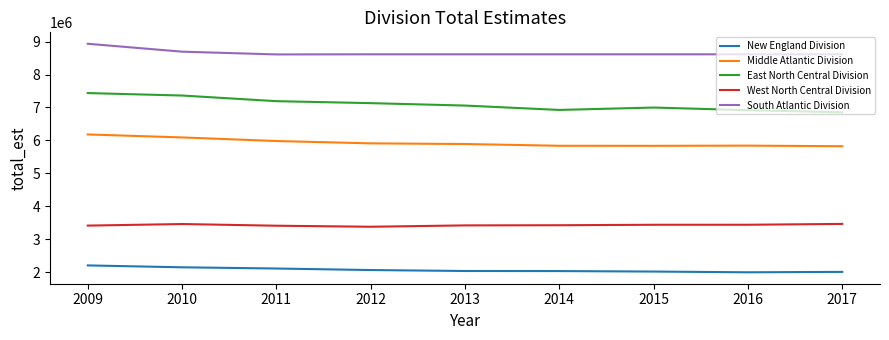

What is the spread (max minus min) of values at 2015?

6597817